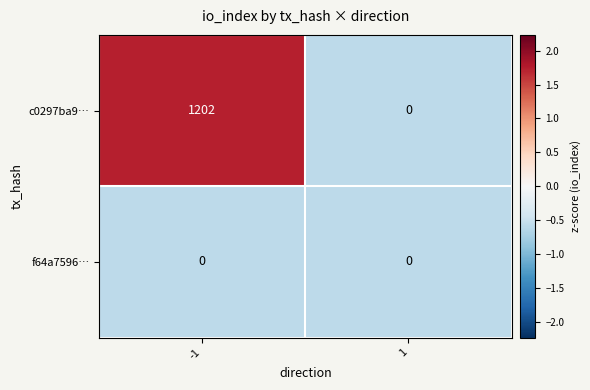

What is the average value of the c0297ba9… series?

601